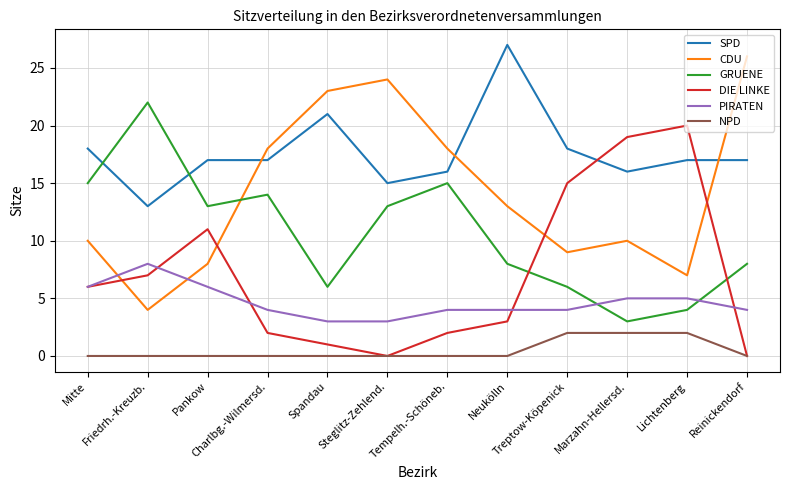

What is the average value of the CDU series?

14